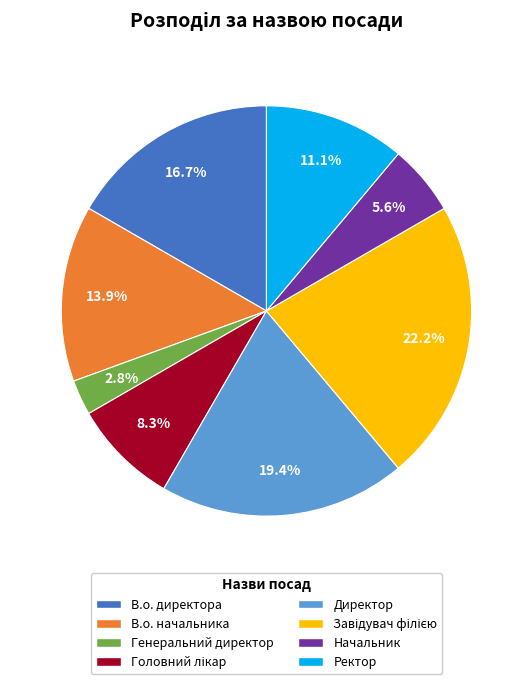

What is the smallest slice in the pie chart?

Генеральний директор